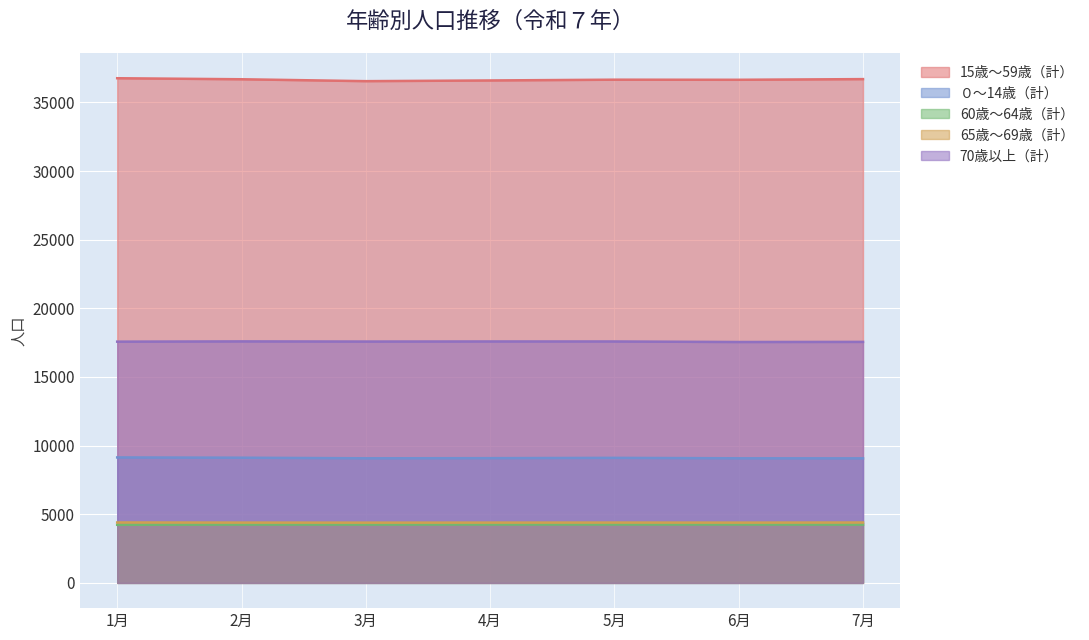

How many lines are shown in the chart?

5